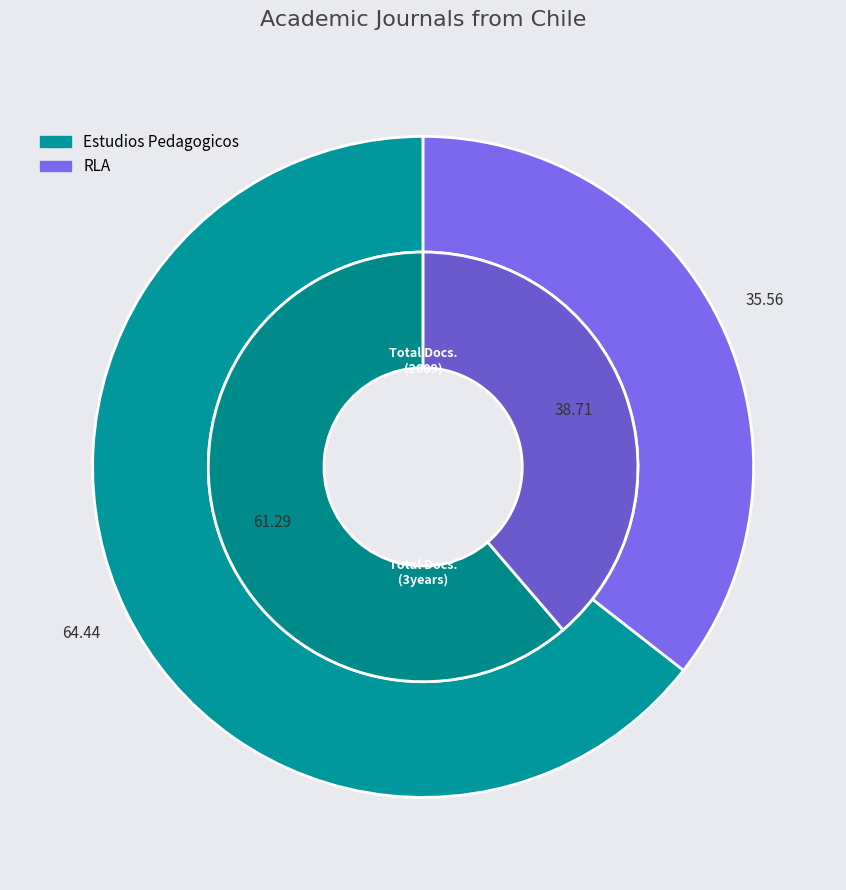

Do RLA and Estudios Pedagogicos together represent more than half of the pie?

Yes